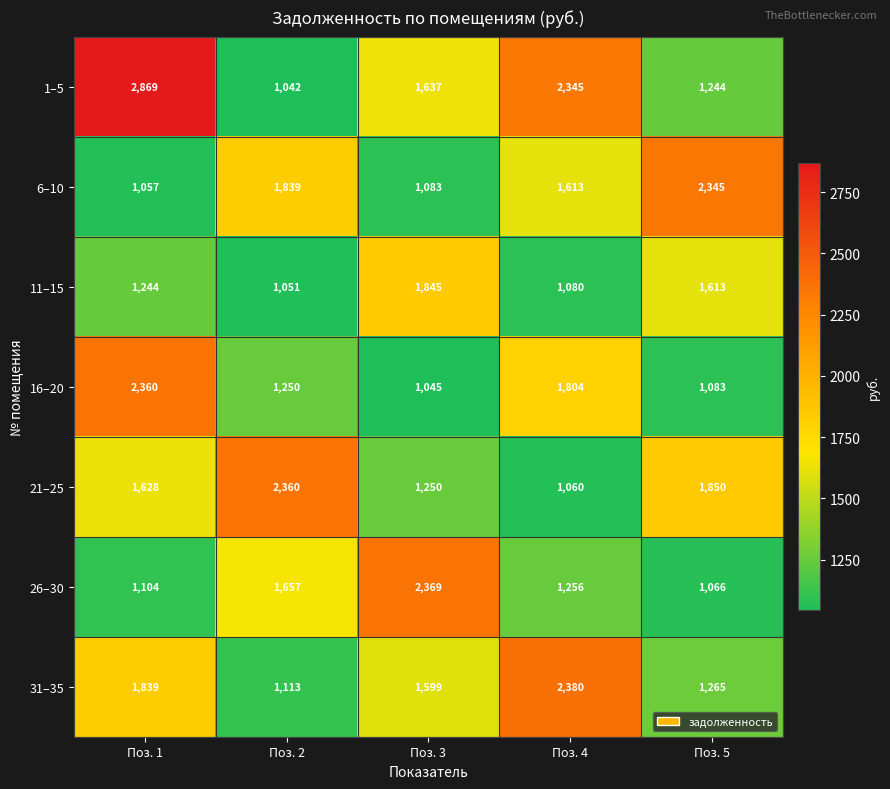

List the labels in order of 21–25 value, smallest first.

Поз. 4, Поз. 3, Поз. 1, Поз. 5, Поз. 2